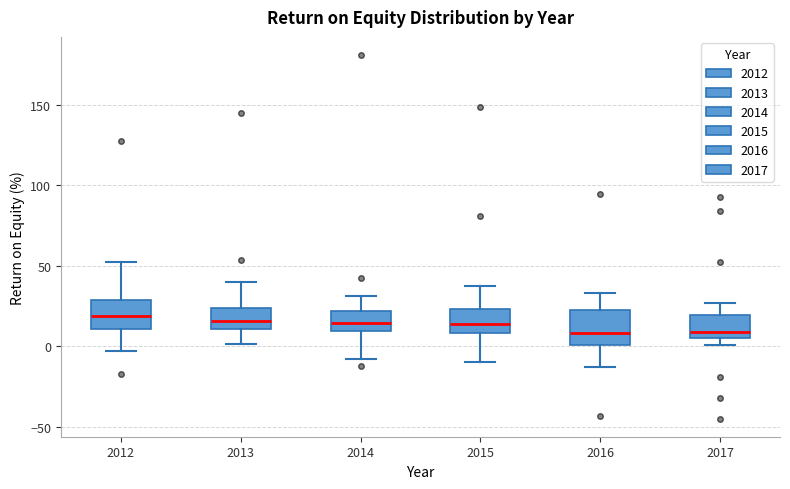

Where does the lower whisker of the box at x = 2016 end on the y-axis? The values are not printed on the chart, so give them approximately, as read against the axis.

-15